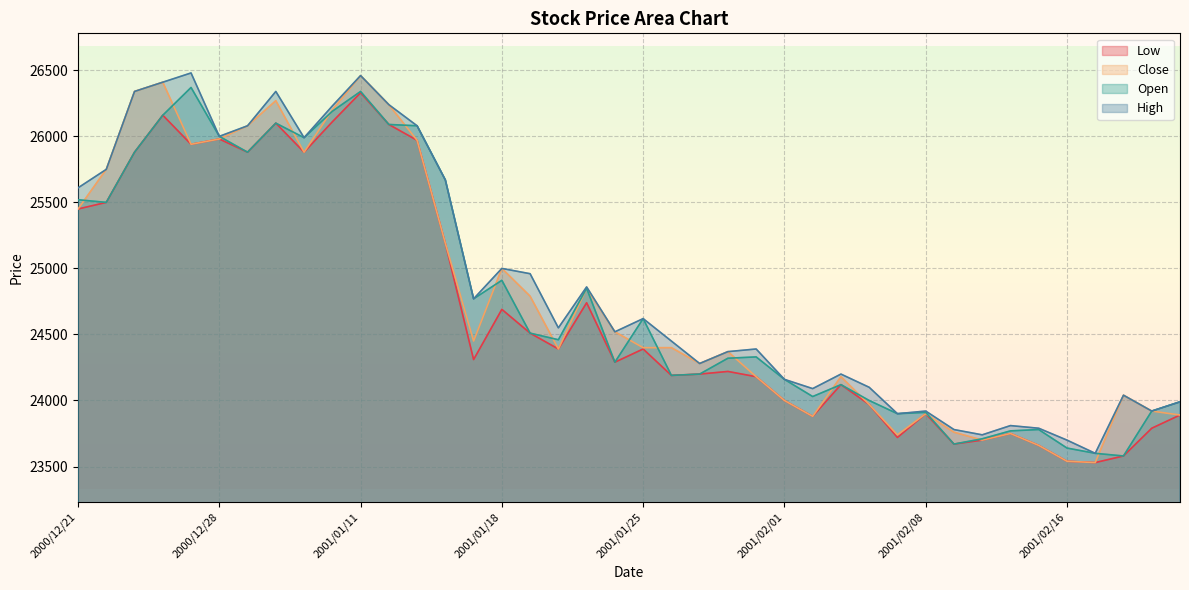

How many lines are shown in the chart?

4